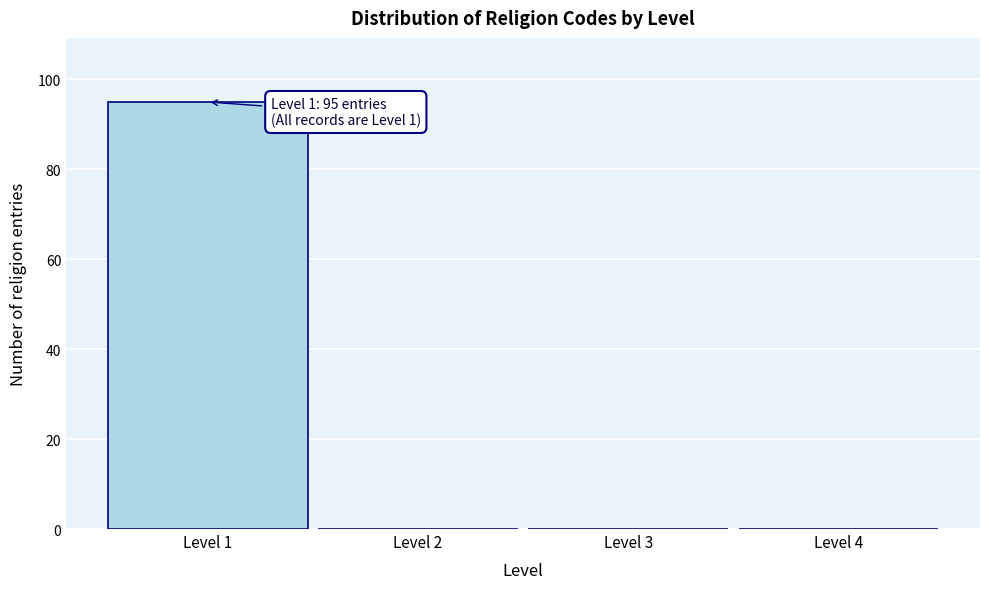

Over which range of the x-axis is the bar tallest?

0.5 to 1.5